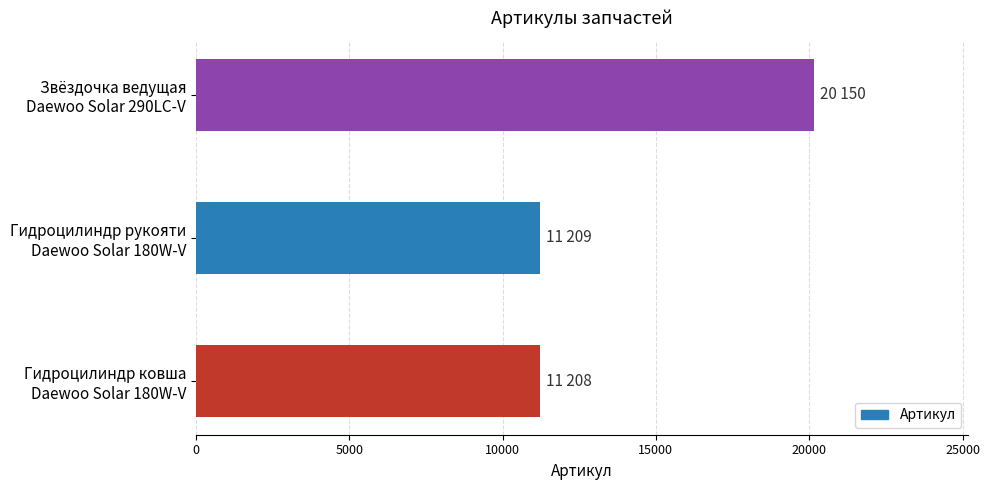

What is the average value?

14189